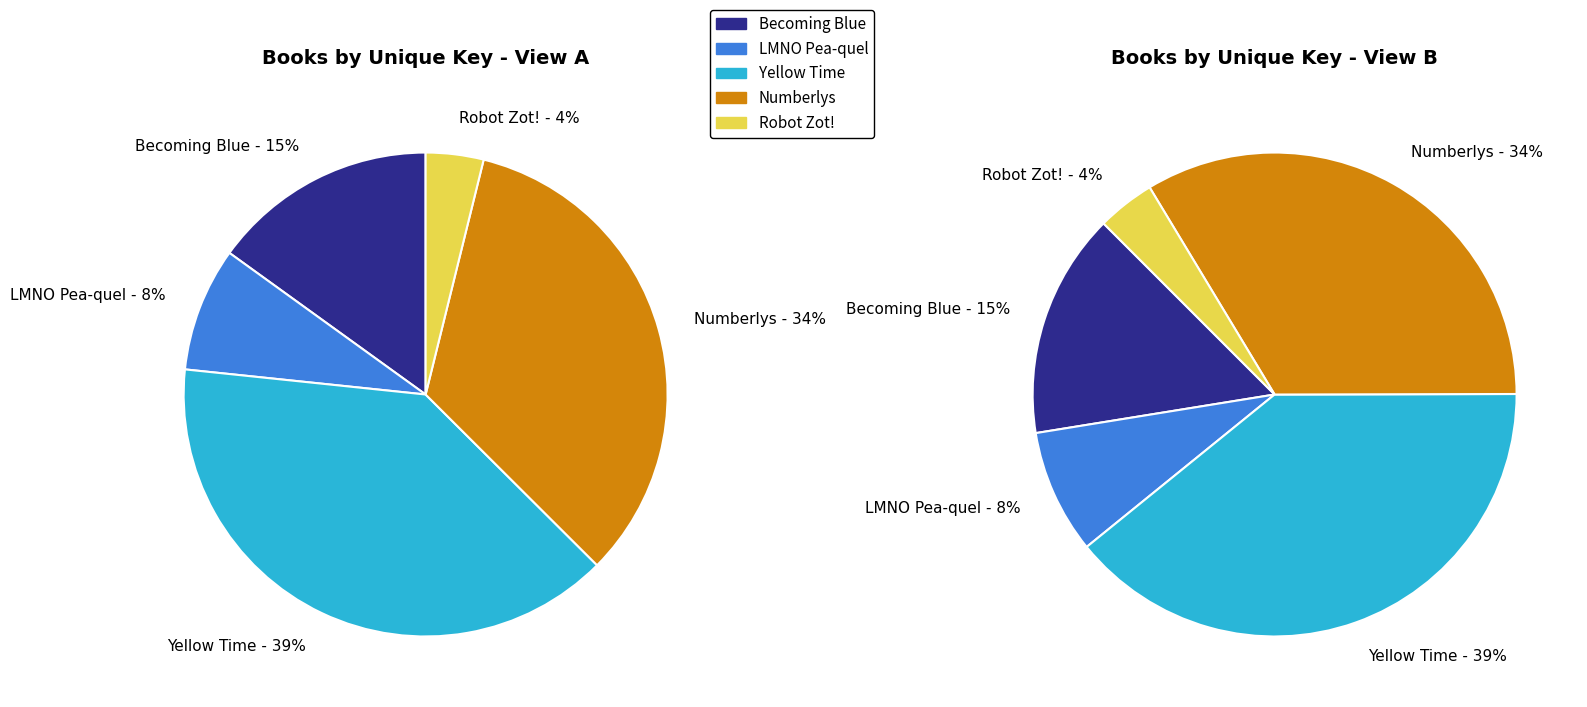

Which category has the biggest portion of the pie?

Yellow Time